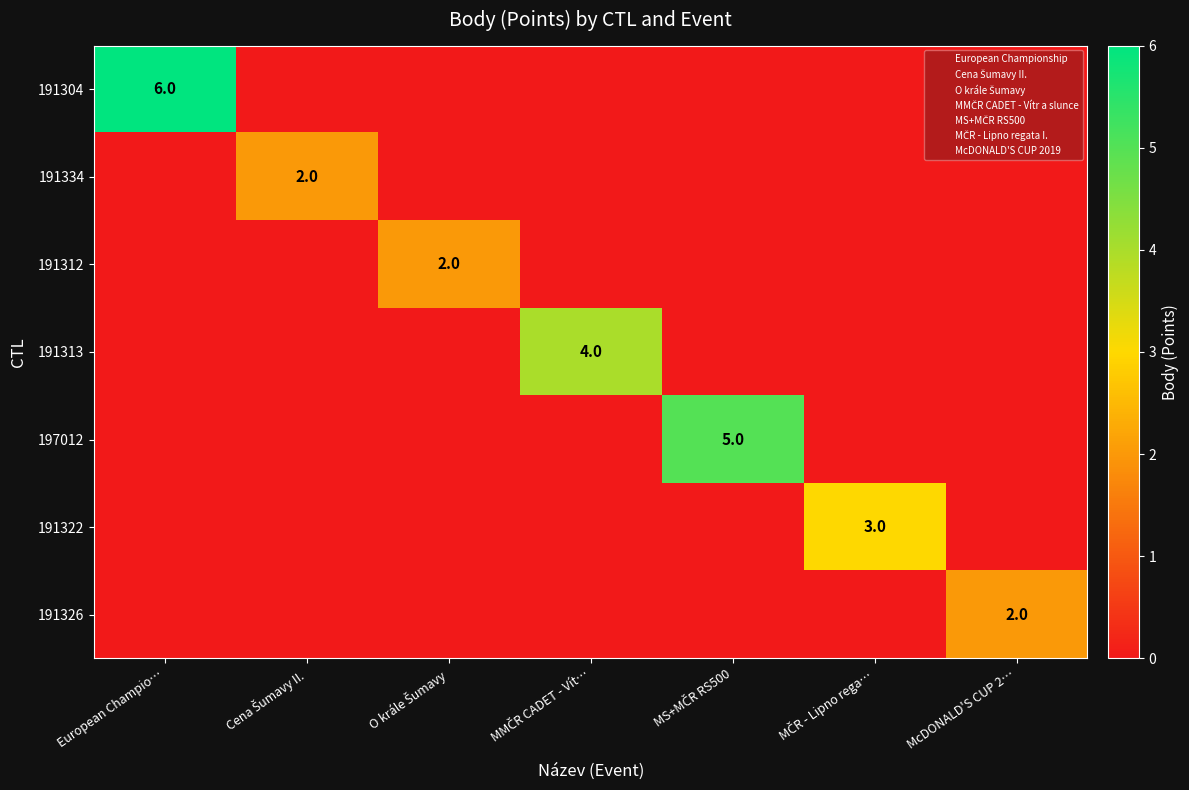

Which series has the largest total across all categories?

191304